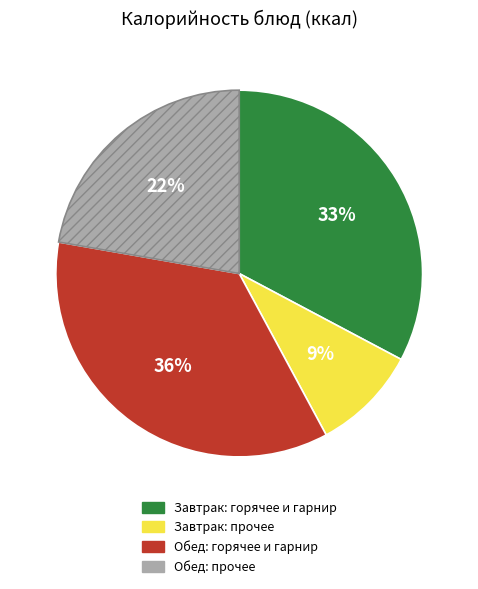

To the nearest percent, what is the average slice percentage?

25%